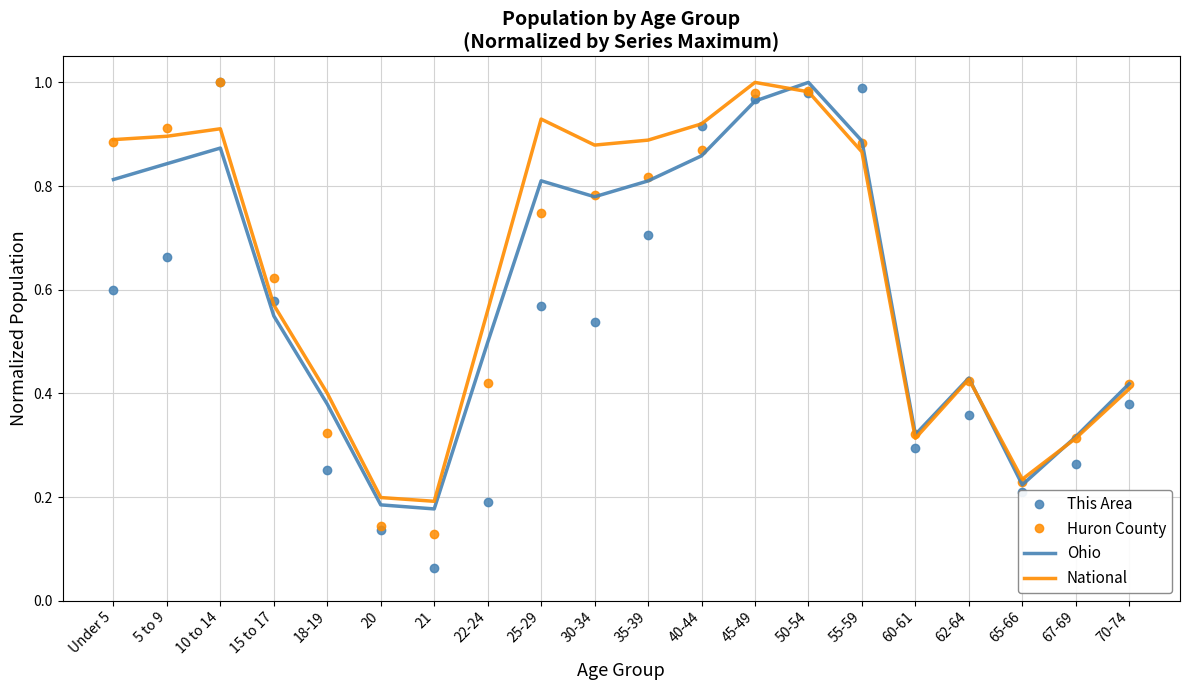

Which label corresponds to the smallest value in the chart?

21